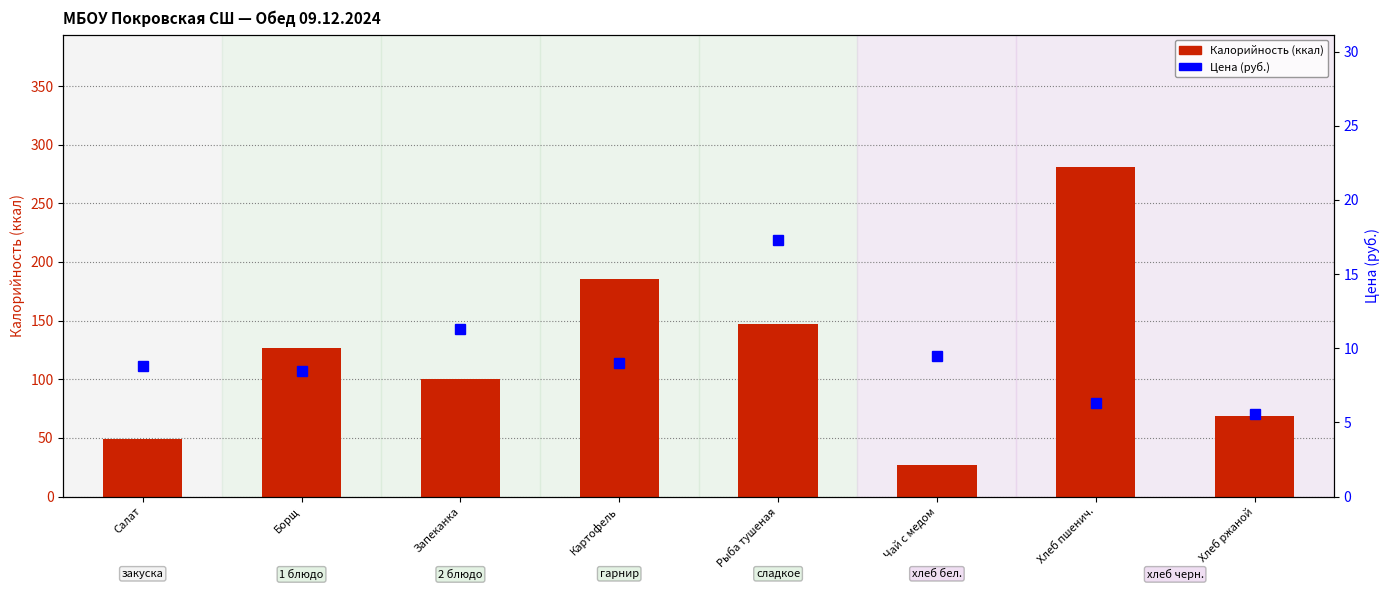

How many series are shown in this chart?

2